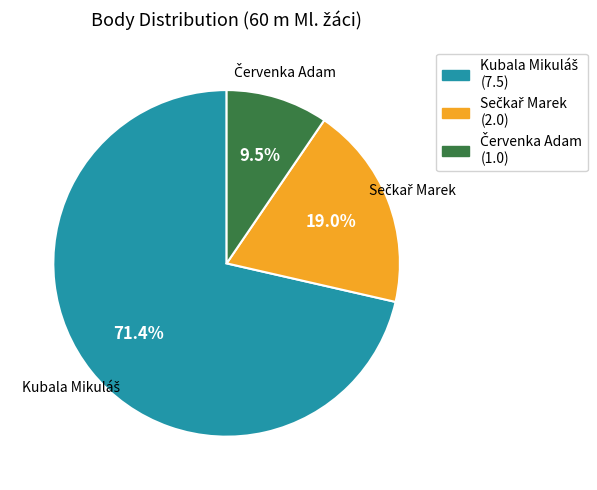

Does any single category account for the majority?

Yes